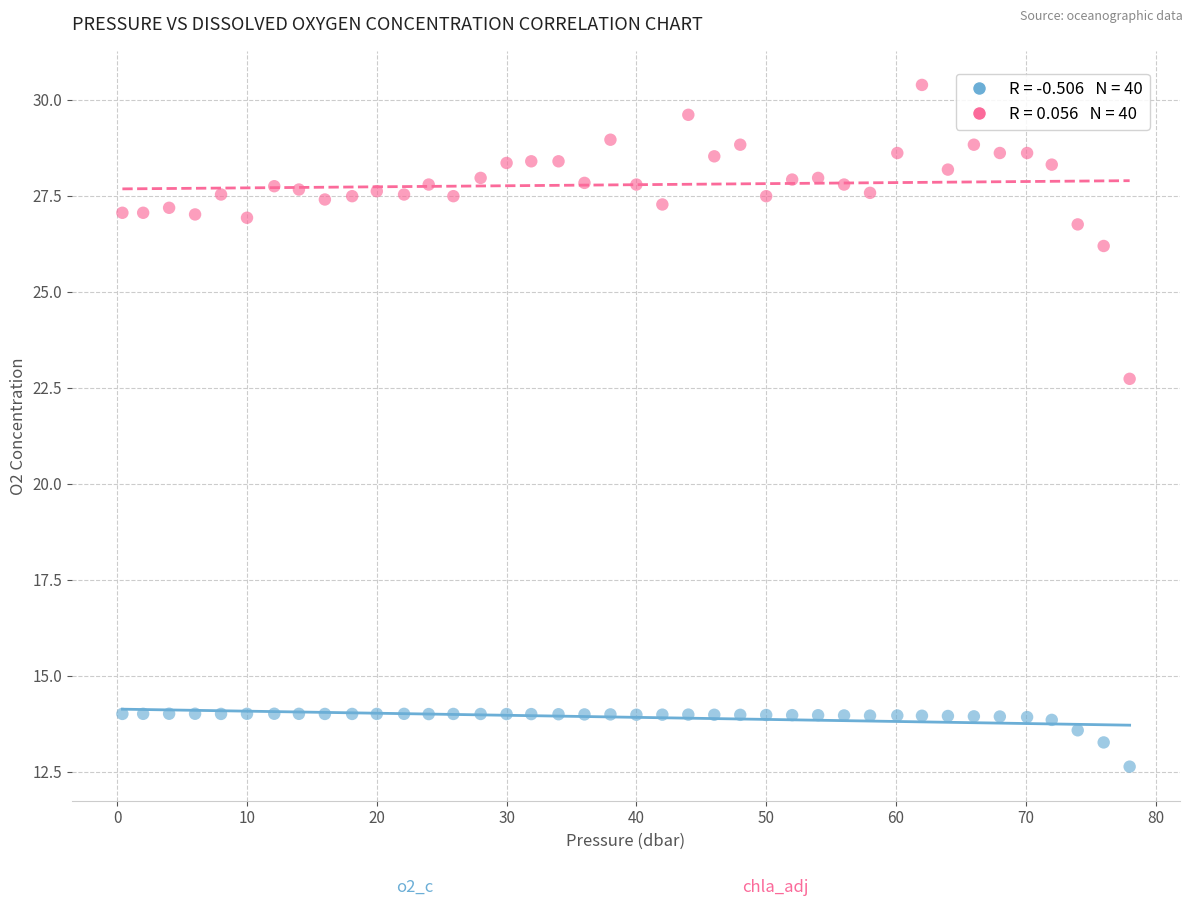

Across all series, what Y value is closest to 21?

22.7